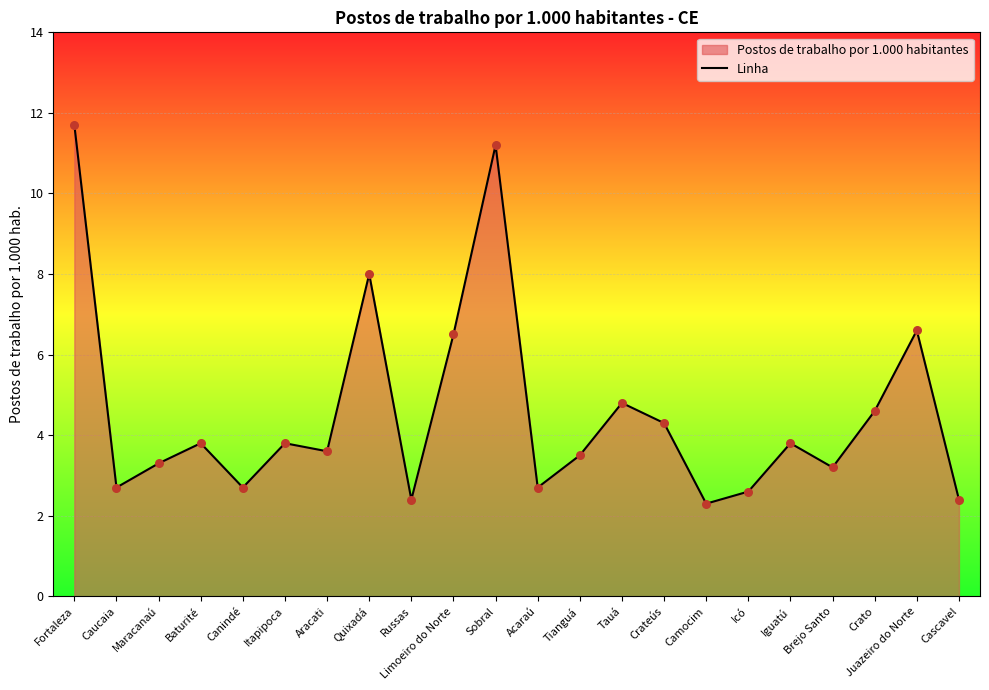

Between Aracati and Fortaleza, which is larger?

Fortaleza